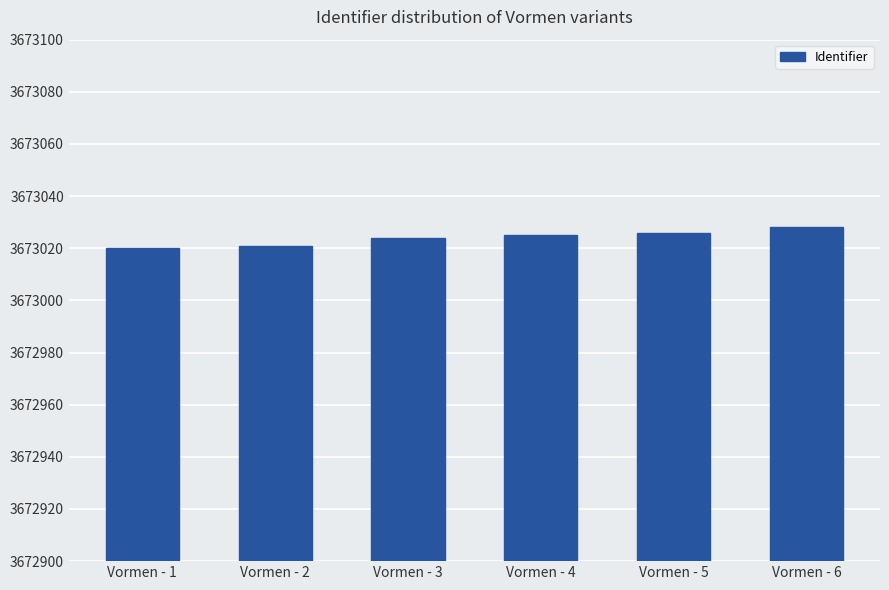

Which category has the highest value across all series?

Vormen - 6